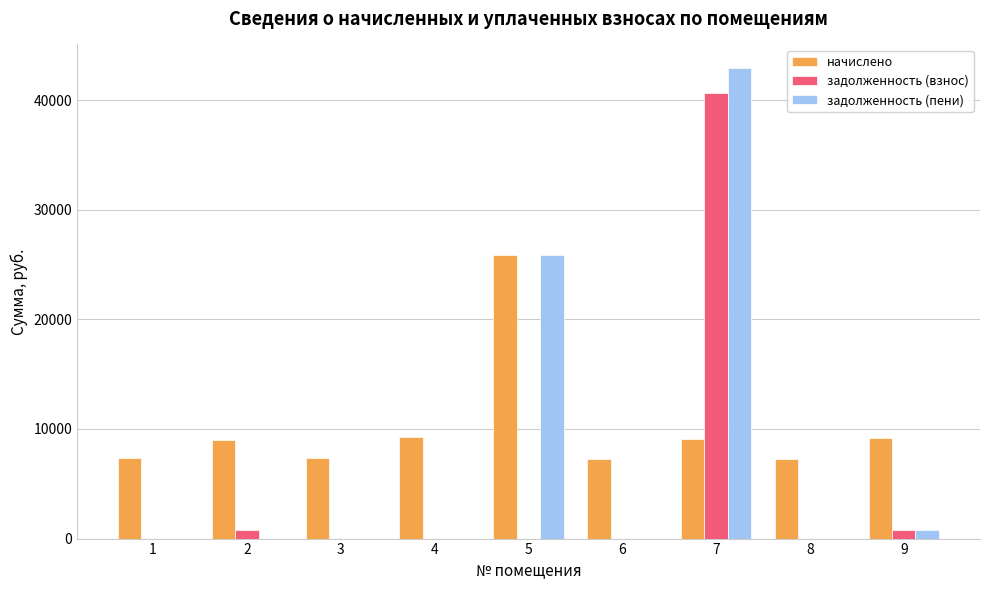

At which label is задолженность (взнос) closest to 20324?

9